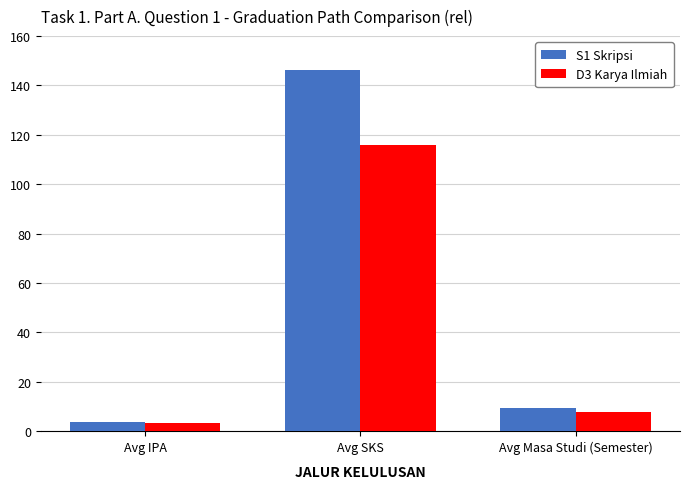

Between Avg IPA and Avg Masa Studi (Semester), which series saw the biggest shift?

S1 Skripsi